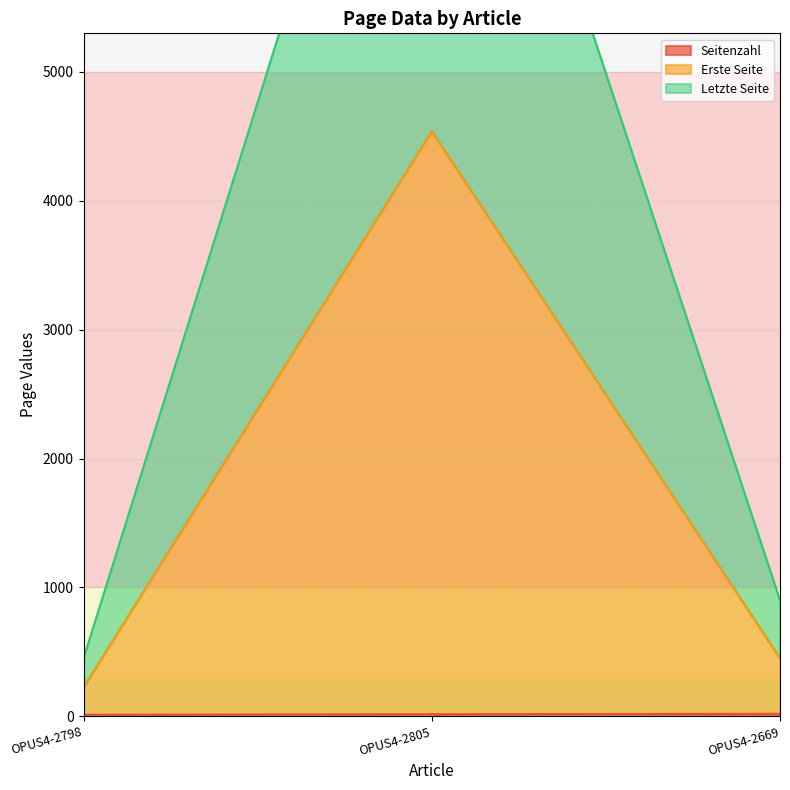

Reading left to right, extract all data points from this chart.

Seitenzahl: 12	16	19
Erste Seite: 225	4540	450
Letzte Seite: 450	9080	900